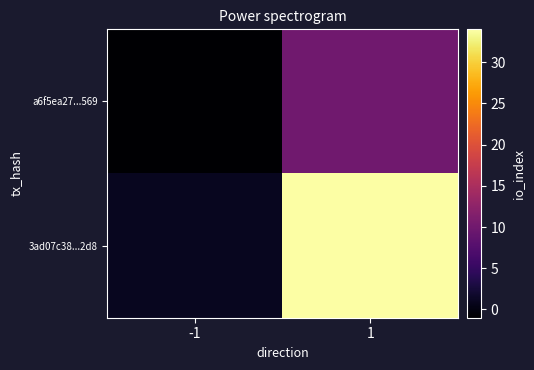

Which series has the largest total across all categories?

3ad07c38...2d8